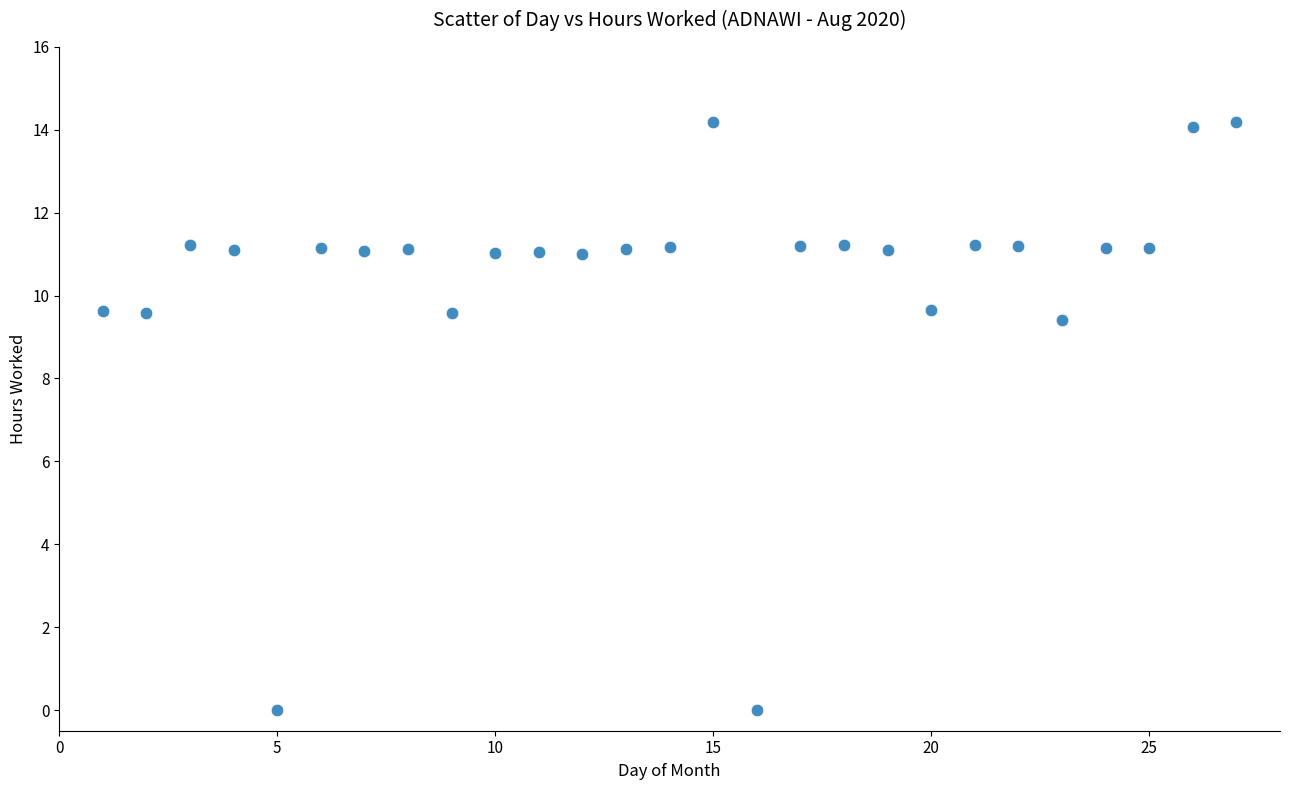

What is the range of X values (max minus min)?

26.0